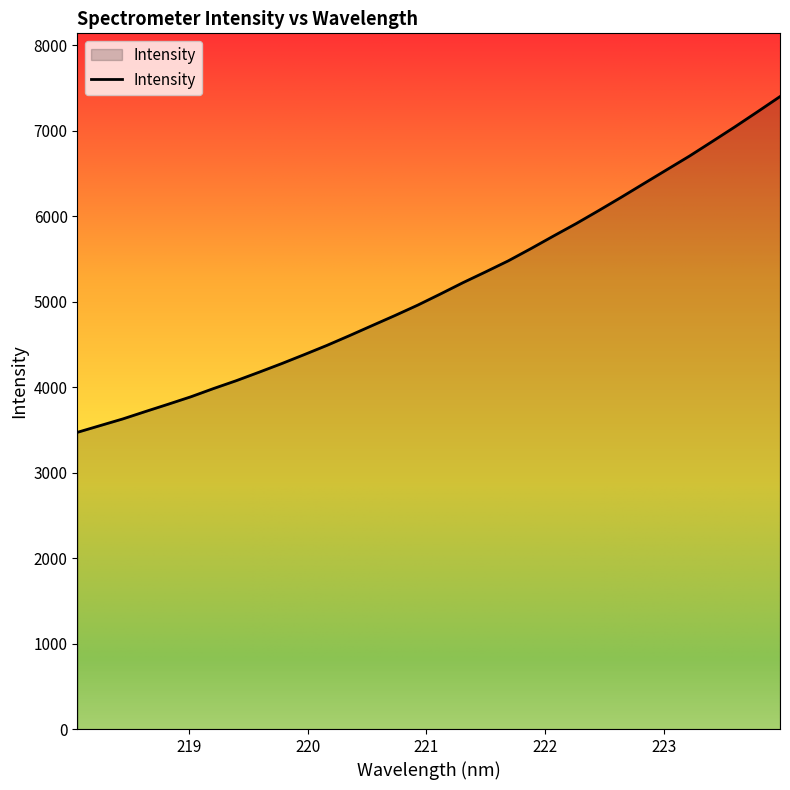

Reading right to left, transcribe all the data shown in this chart.

7400.5	7221.5	7044.8	6873.7	6704.2	6544.6	6384.7	6224.3	6067.6	5914.6	5769.2	5621.4	5478.2	5349.1	5222.8	5089.6	4959.5	4838.5	4721.5	4603.8	4489.1	4381.1	4275.5	4174.5	4075.9	3984.1	3887.6	3800.5	3715.3	3628.5	3550.3	3471.8